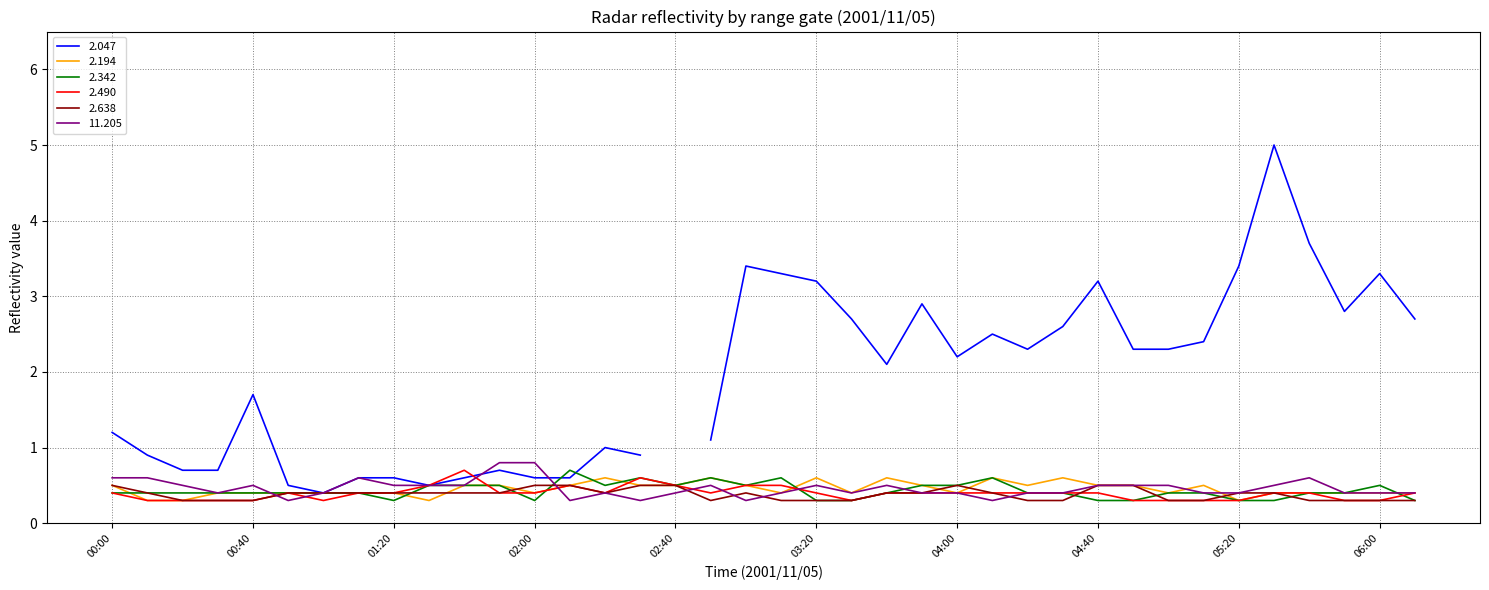

What is the label of the 21st point from the right?

02:50